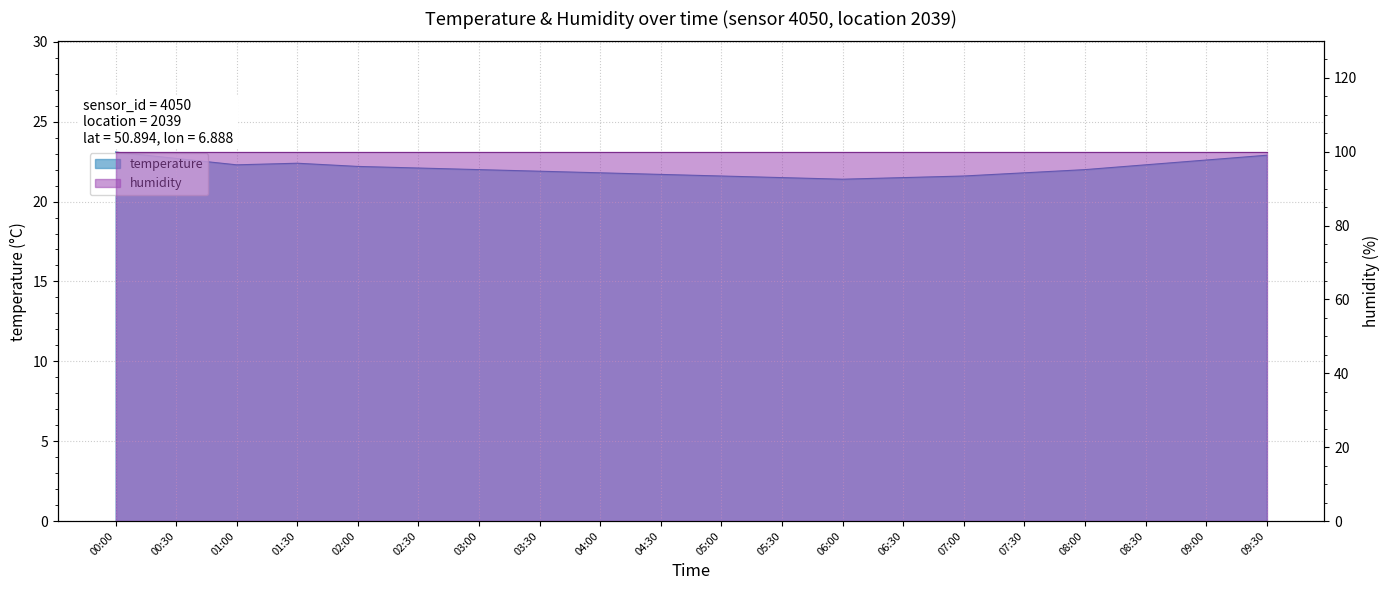

List the labels in order of value, smallest first.

06:00, 05:30, 06:30, 05:00, 07:00, 04:30, 04:00, 07:30, 03:30, 03:00, 08:00, 02:30, 02:00, 01:00, 08:30, 01:30, 09:00, 00:30, 09:30, 00:00